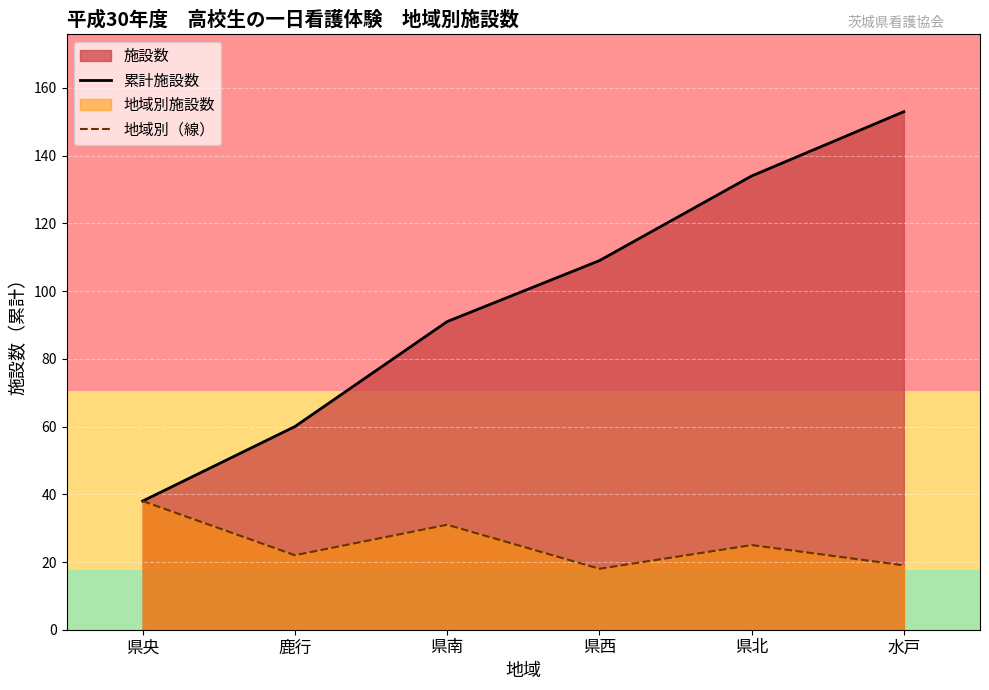

Which category has the lowest value across all series?

県西